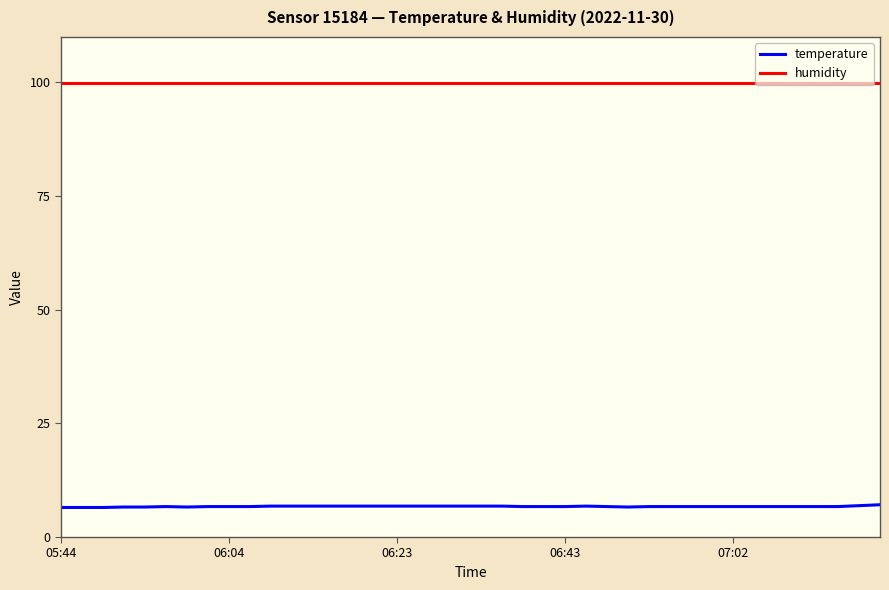

What is the highest value of the temperature series?

7.1